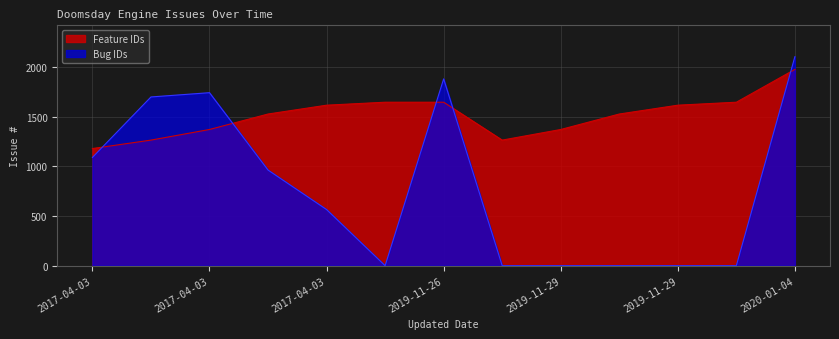

What is the average value of the Feature IDs series?

1514